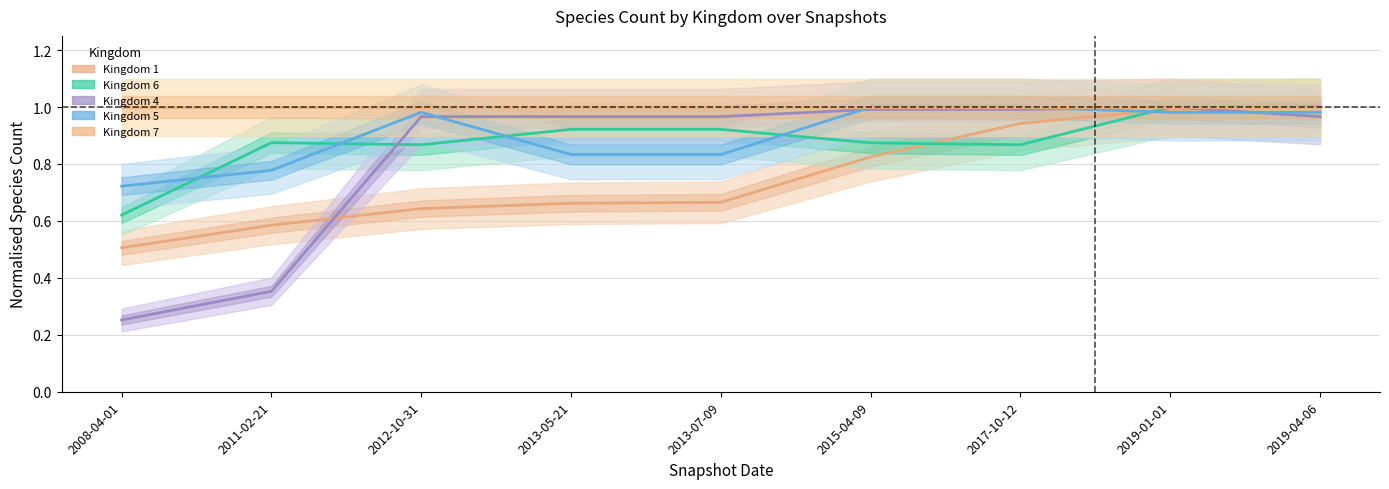

What is the sum of all Kingdom 6 values?

7.9